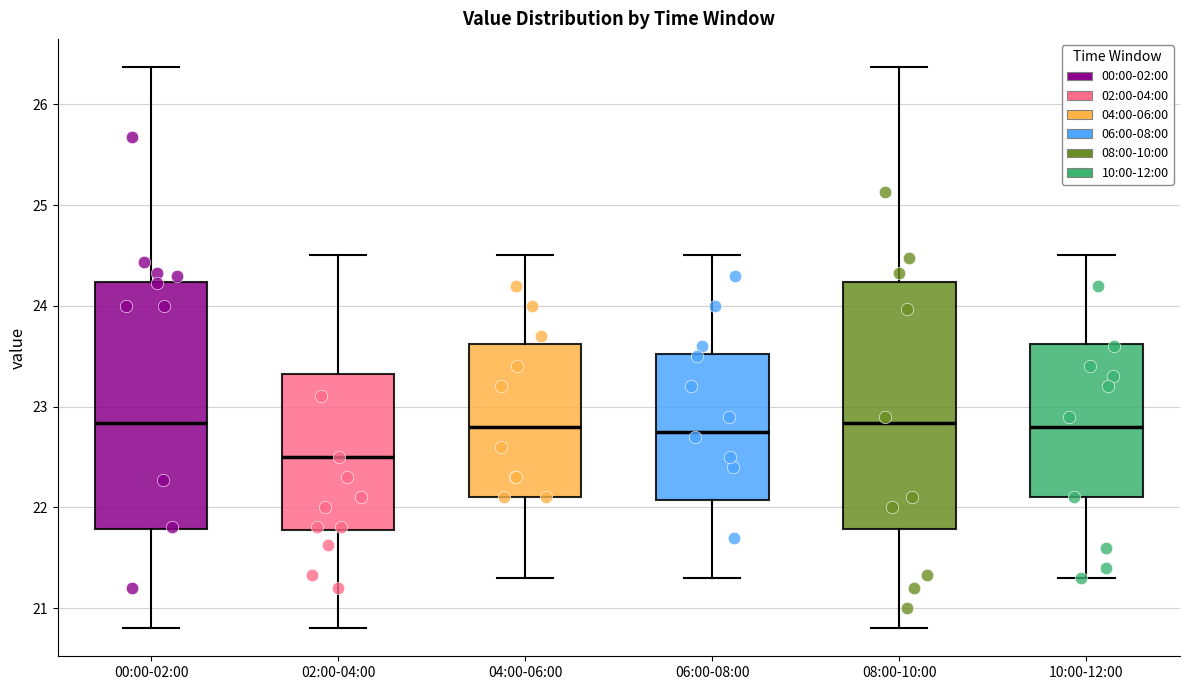

Where does the lower whisker of the box for 04:00-06:00 end on the y-axis? The values are not printed on the chart, so give them approximately, as read against the axis.

21.3